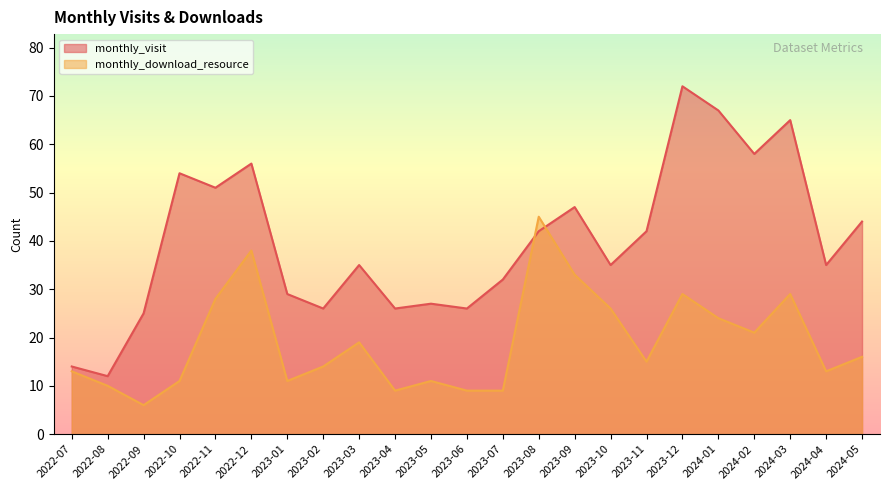

Reading left to right, extract all data points from this chart.

monthly_visit: 2022-07=14	2022-08=12	2022-09=25	2022-10=54	2022-11=51	2022-12=56	2023-01=29	2023-02=26	2023-03=35	2023-04=26	2023-05=27	2023-06=26	2023-07=32	2023-08=42	2023-09=47	2023-10=35	2023-11=42	2023-12=72	2024-01=67	2024-02=58	2024-03=65	2024-04=35	2024-05=44
monthly_download_resource: 2022-07=13	2022-08=10	2022-09=6	2022-10=11	2022-11=28	2022-12=38	2023-01=11	2023-02=14	2023-03=19	2023-04=9	2023-05=11	2023-06=9	2023-07=9	2023-08=45	2023-09=33	2023-10=26	2023-11=15	2023-12=29	2024-01=24	2024-02=21	2024-03=29	2024-04=13	2024-05=16